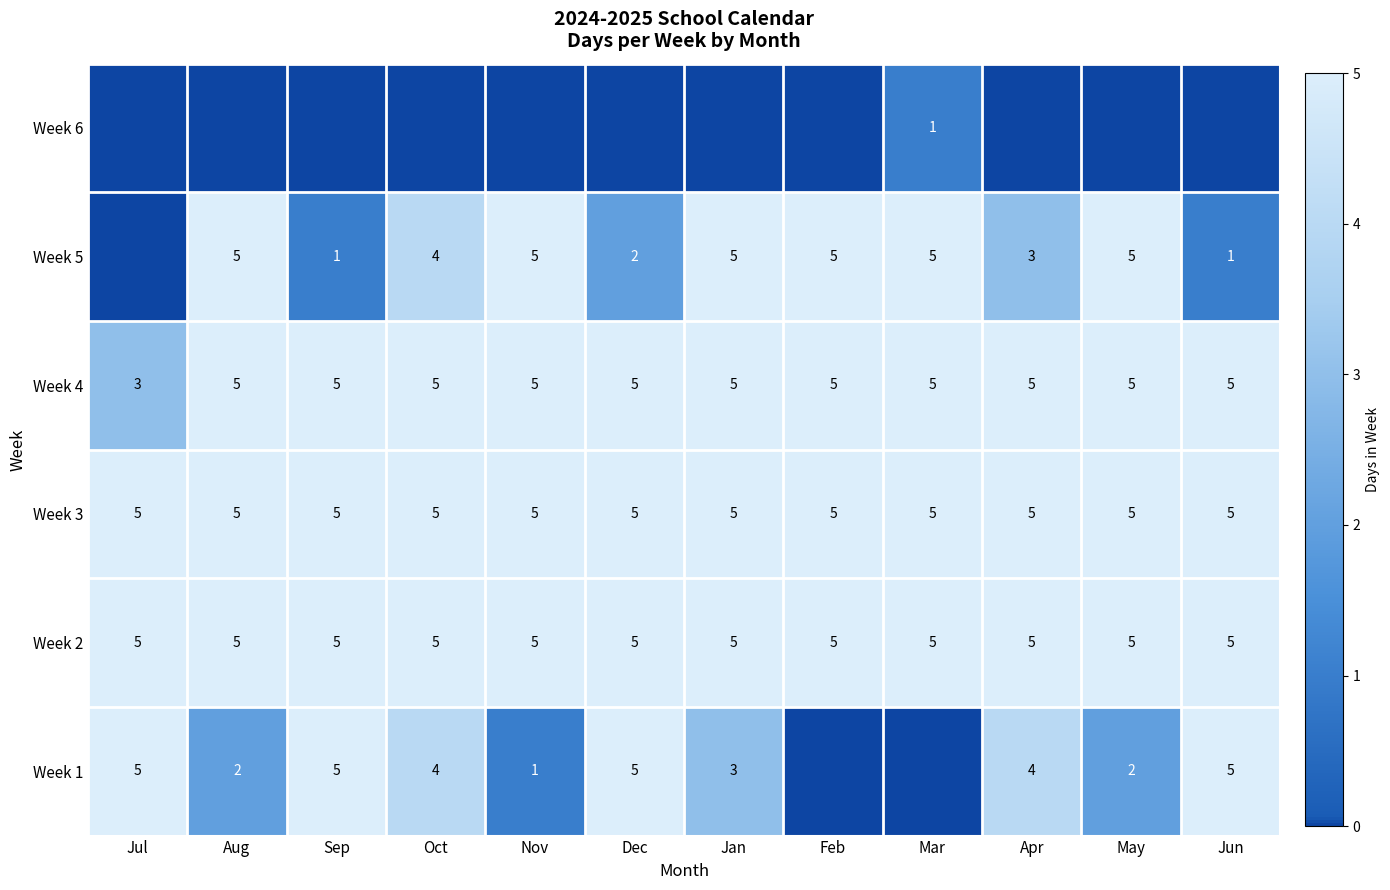

True or false: Week 2 has a value of 3 at Feb.

False